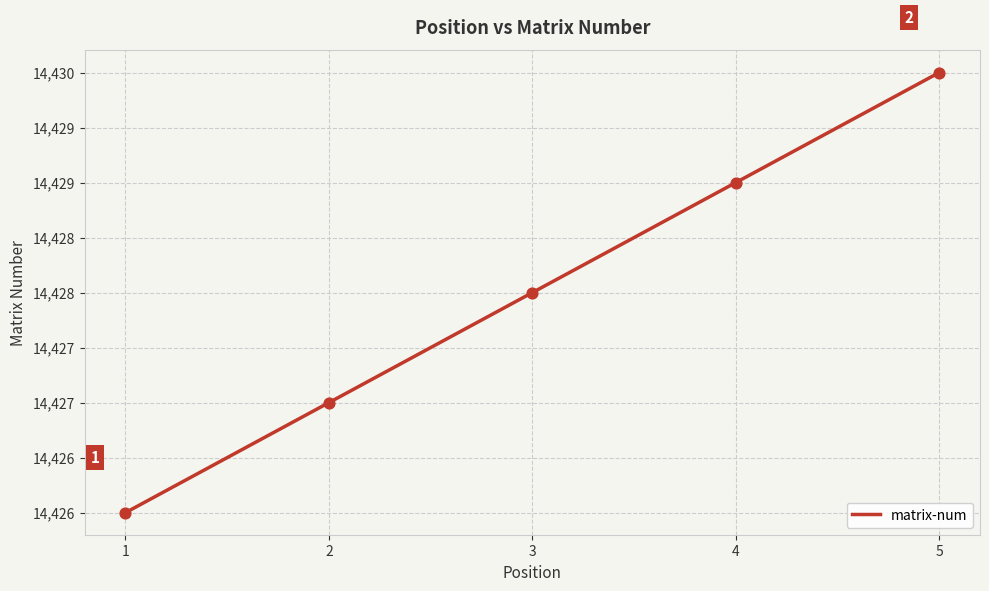

What is the change in value from 1 to 2?

+1